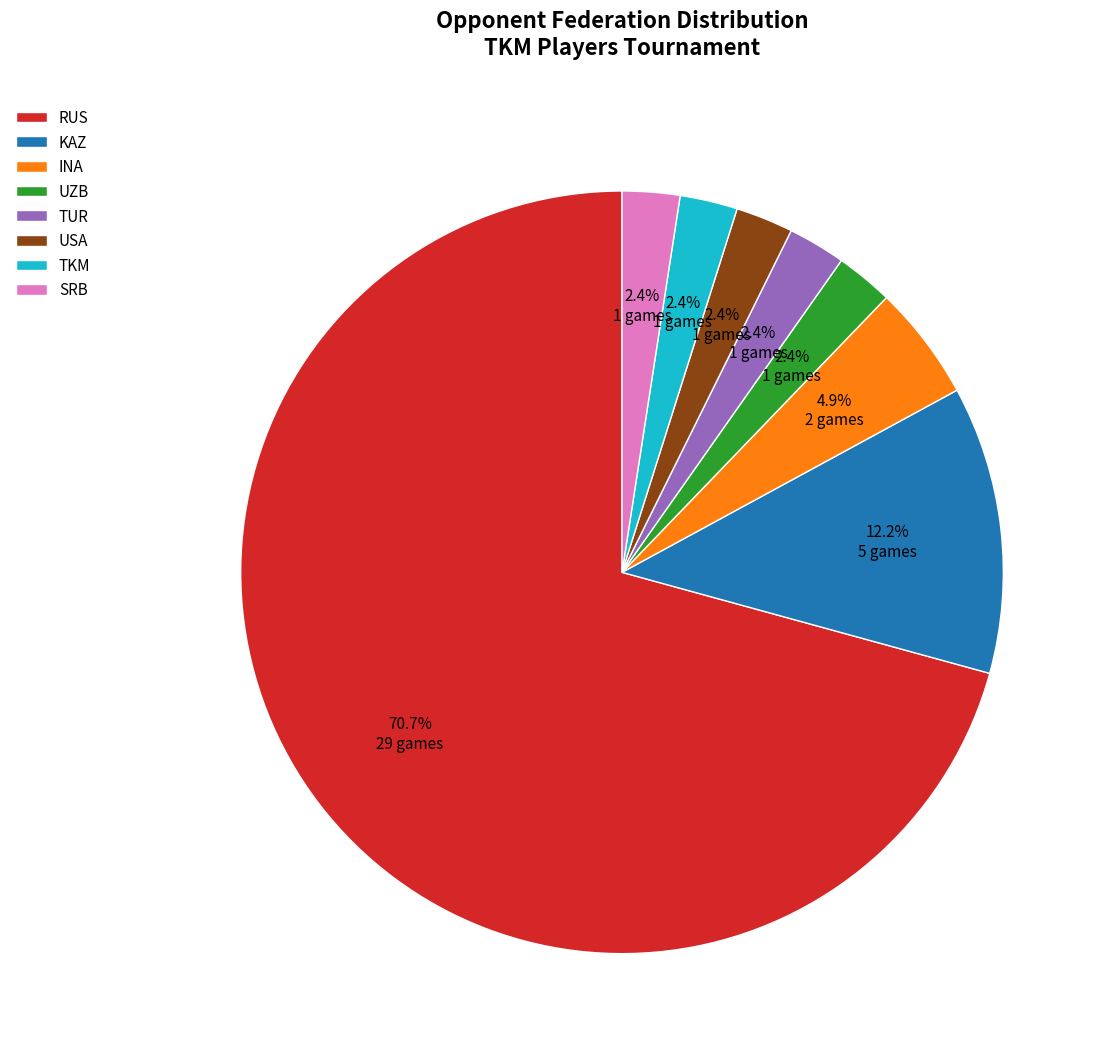

Which has a higher value, SRB or INA?

INA